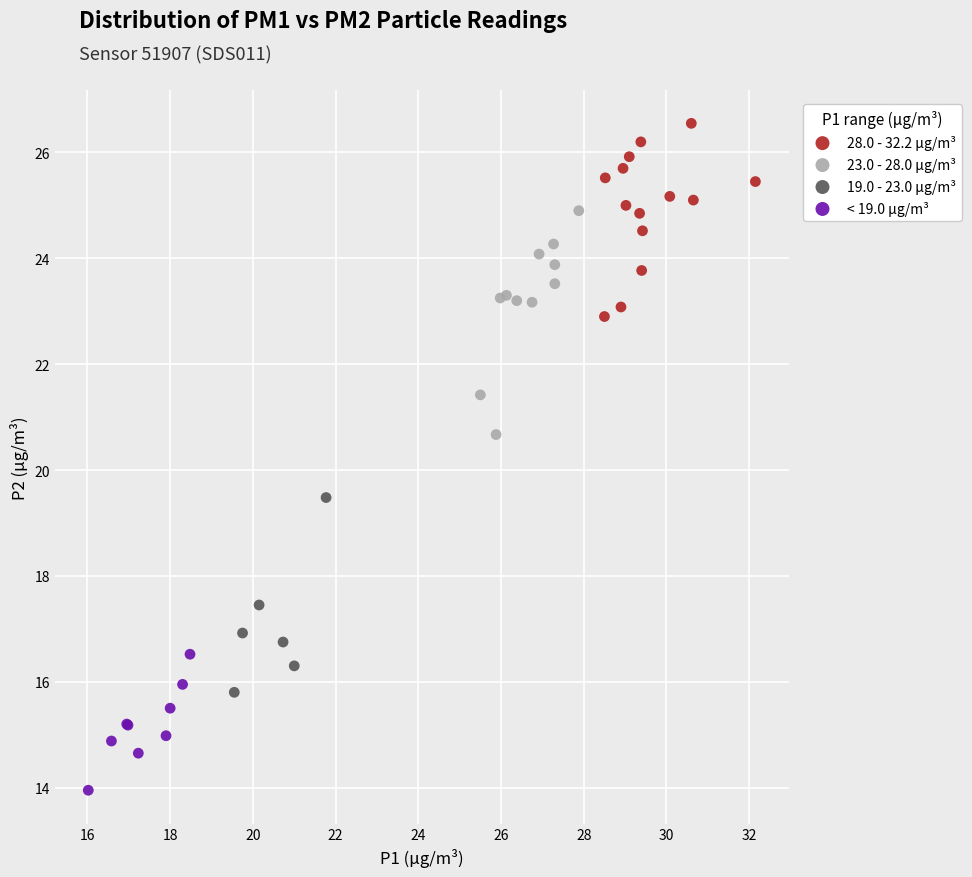

Which series reaches the maximum Y coordinate?

28.0 - 32.2 µg/m³